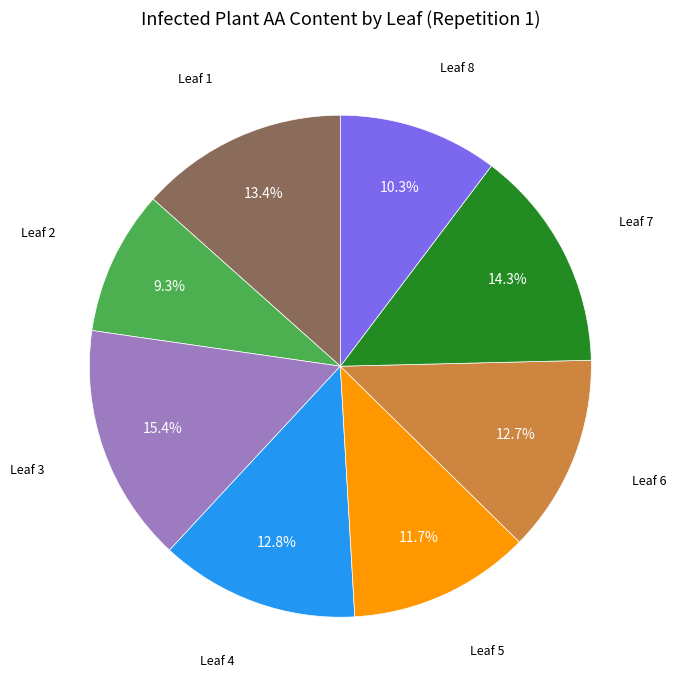

Do Leaf 7 and Leaf 6 together represent more than half of the pie?

No